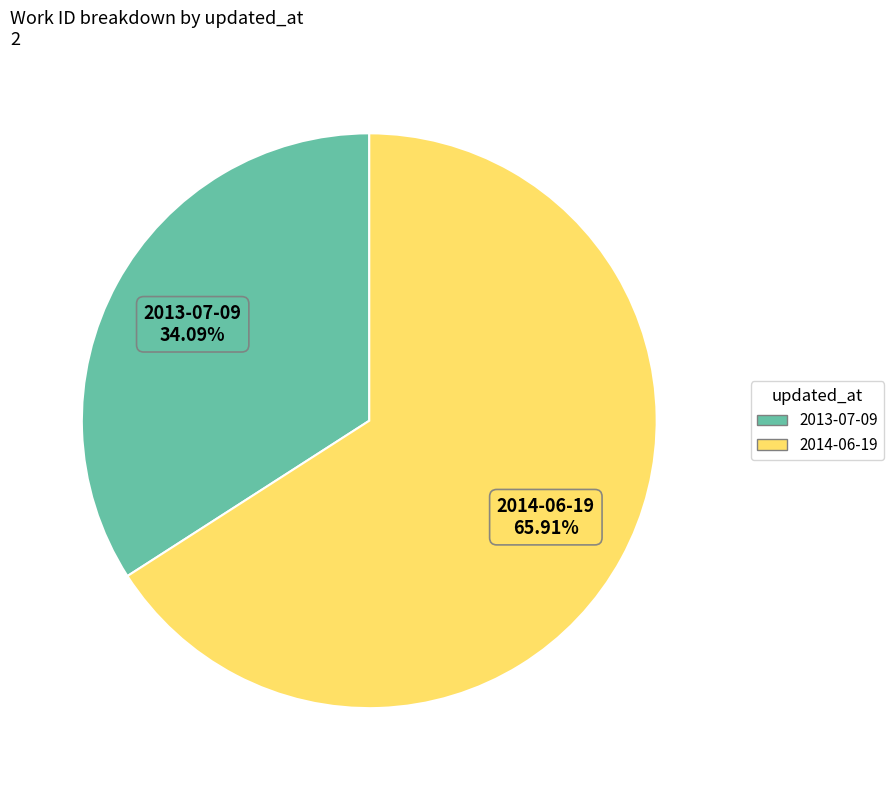

Combined, do 2013-07-09 and 2014-06-19 account for over 50%?

Yes